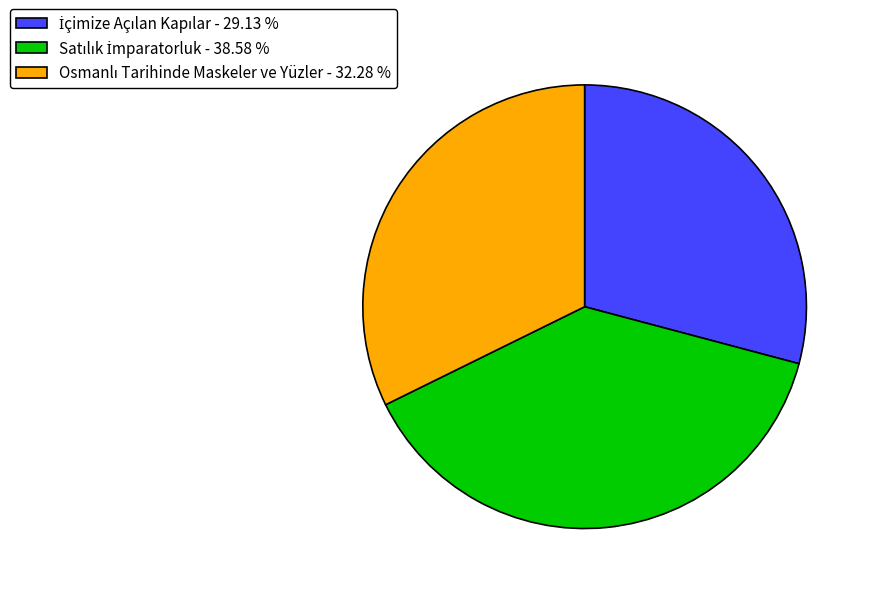

Is there any slice that represents more than half of the pie?

No